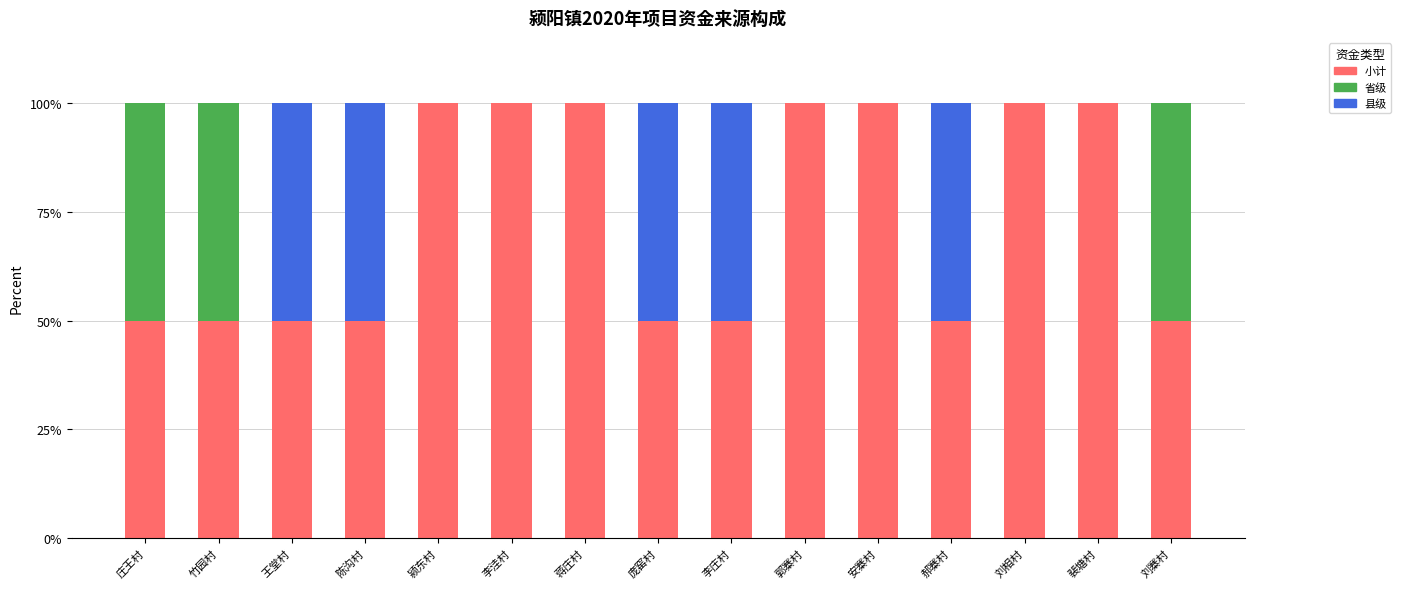

What is the total value across all series at 李庄村?

100